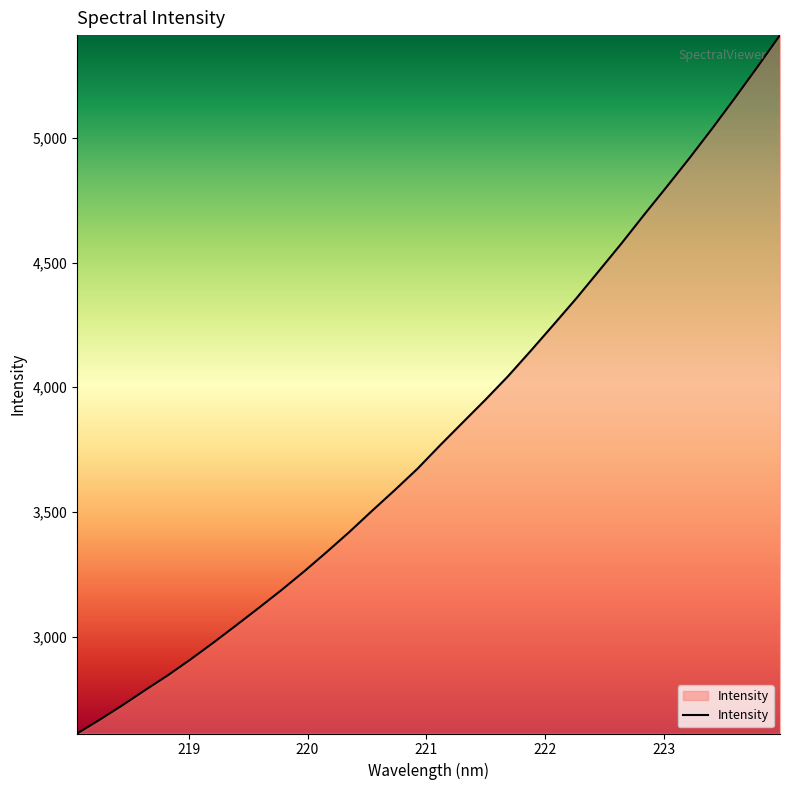

What is the maximum value shown in the chart?

5411.9